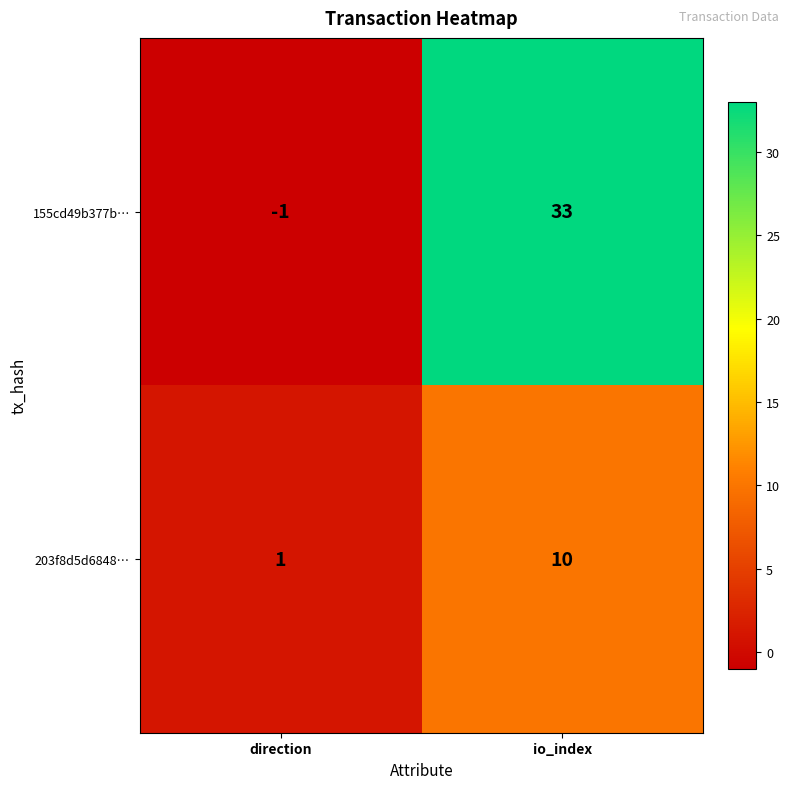

At which category is the sum across all series the highest?

io_index